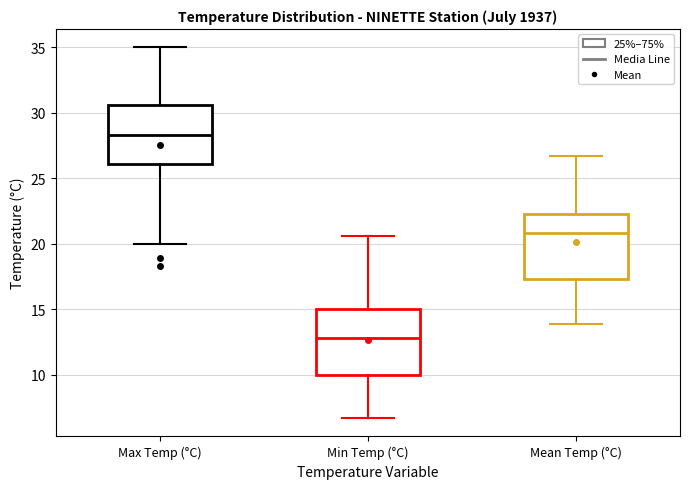

Reading left to right, transcribe this box plot: for each box, give where its median line is, the range the box spans, and where its two whiskers end, as read against the y-axis. The values are not printed on the chart, so give them approximately, as read against the axis.

Max Temp (°C): median 28.5, box 26.0 to 30.5, whiskers 20.0 to 35.0
Min Temp (°C): median 13.0, box 10.0 to 15.0, whiskers 6.5 to 20.5
Mean Temp (°C): median 21.0, box 17.5 to 22.5, whiskers 14.0 to 26.5